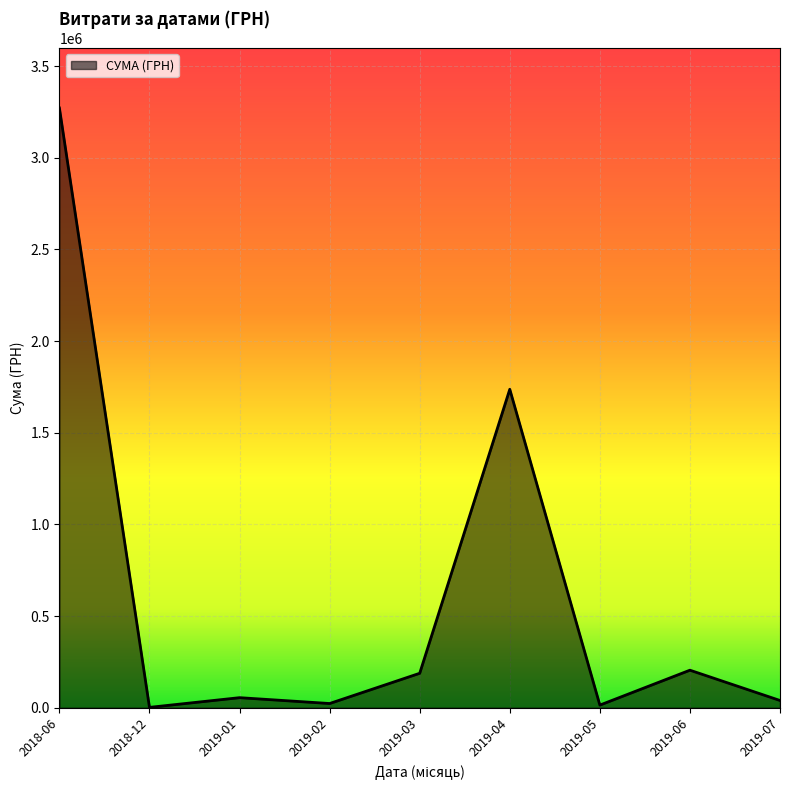

What is the average value?

614967.6